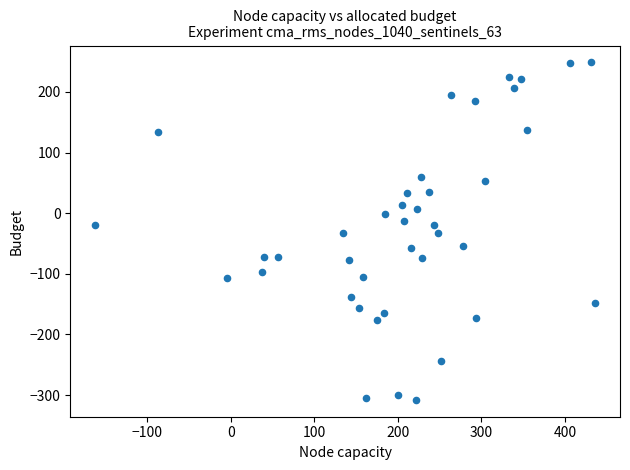

What is the range of Y values (max minus min)?

556.3